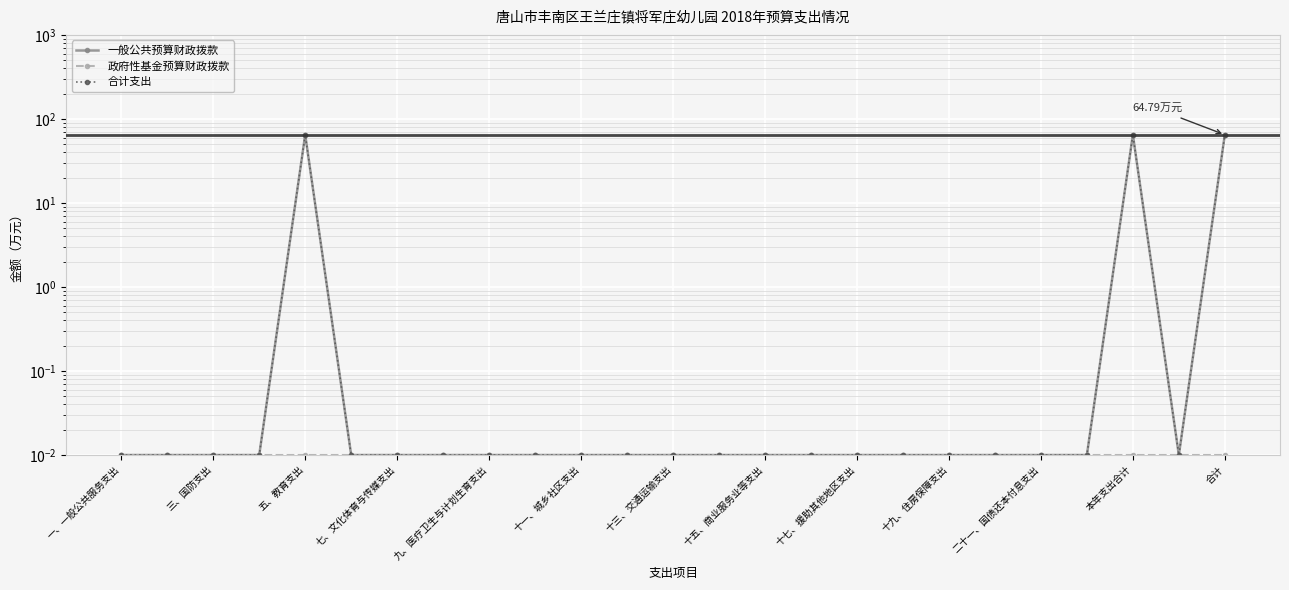

Reading left to right, what are all the values shown in this chart?

一般公共预算财政拨款: 0.0	0.0	0.0	0.0	64.8	0.0	0.0	0.0	0.0	0.0	0.0	0.0	0.0	0.0	0.0	0.0	0.0	0.0	0.0	0.0	0.0	0.0	64.8	0.0	64.8
政府性基金预算财政拨款: 0.0	0.0	0.0	0.0	0.0	0.0	0.0	0.0	0.0	0.0	0.0	0.0	0.0	0.0	0.0	0.0	0.0	0.0	0.0	0.0	0.0	0.0	0.0	0.0	0.0
合计支出: 0.0	0.0	0.0	0.0	64.8	0.0	0.0	0.0	0.0	0.0	0.0	0.0	0.0	0.0	0.0	0.0	0.0	0.0	0.0	0.0	0.0	0.0	64.8	0.0	64.8